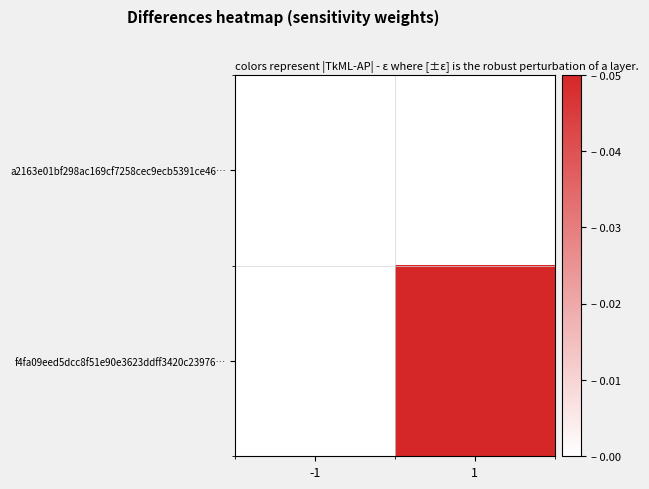

Reading left to right, extract all data points from this chart.

a2163e01bf298ac169cf7258cec9ecb5391ce46…: -1=0.0	1=0.0
f4fa09eed5dcc8f51e90e3623ddff3420c23976…: -1=0.0	1=0.1